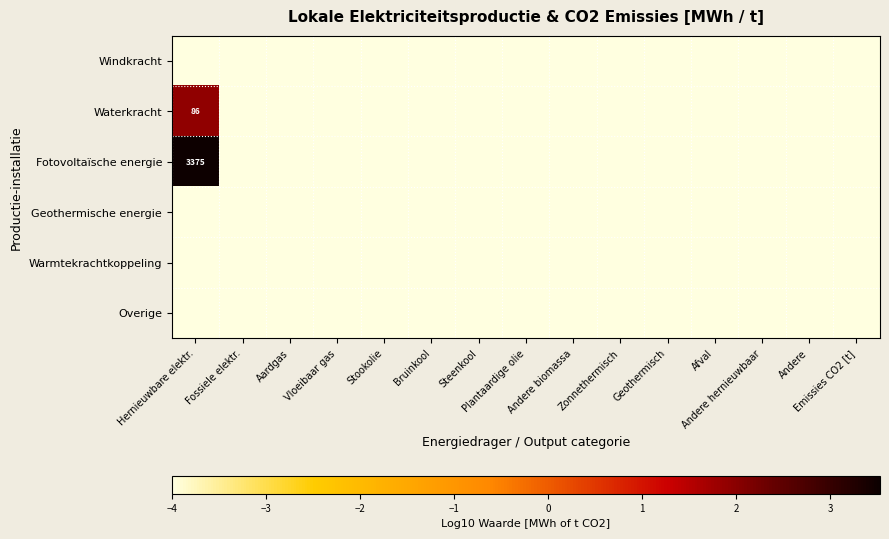

Which has a higher value, Plantaardige olie or Andere hernieuwbaar?

Plantaardige olie